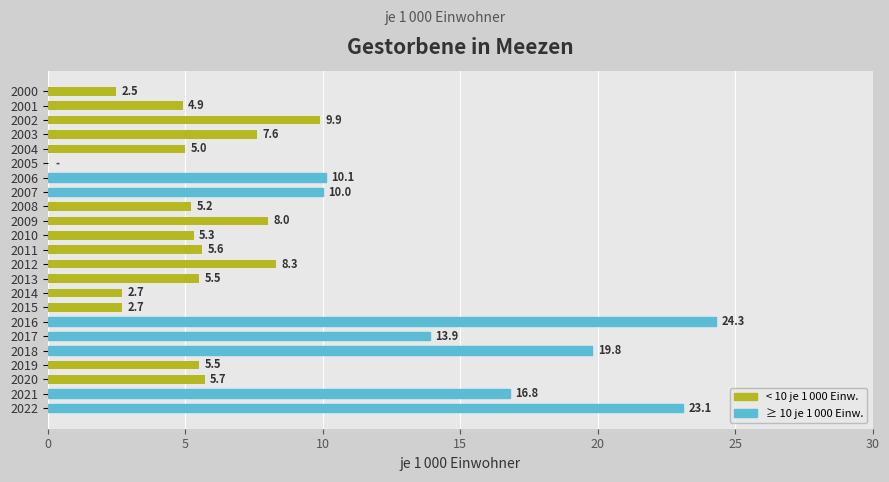

What is the greatest value displayed?

24.3